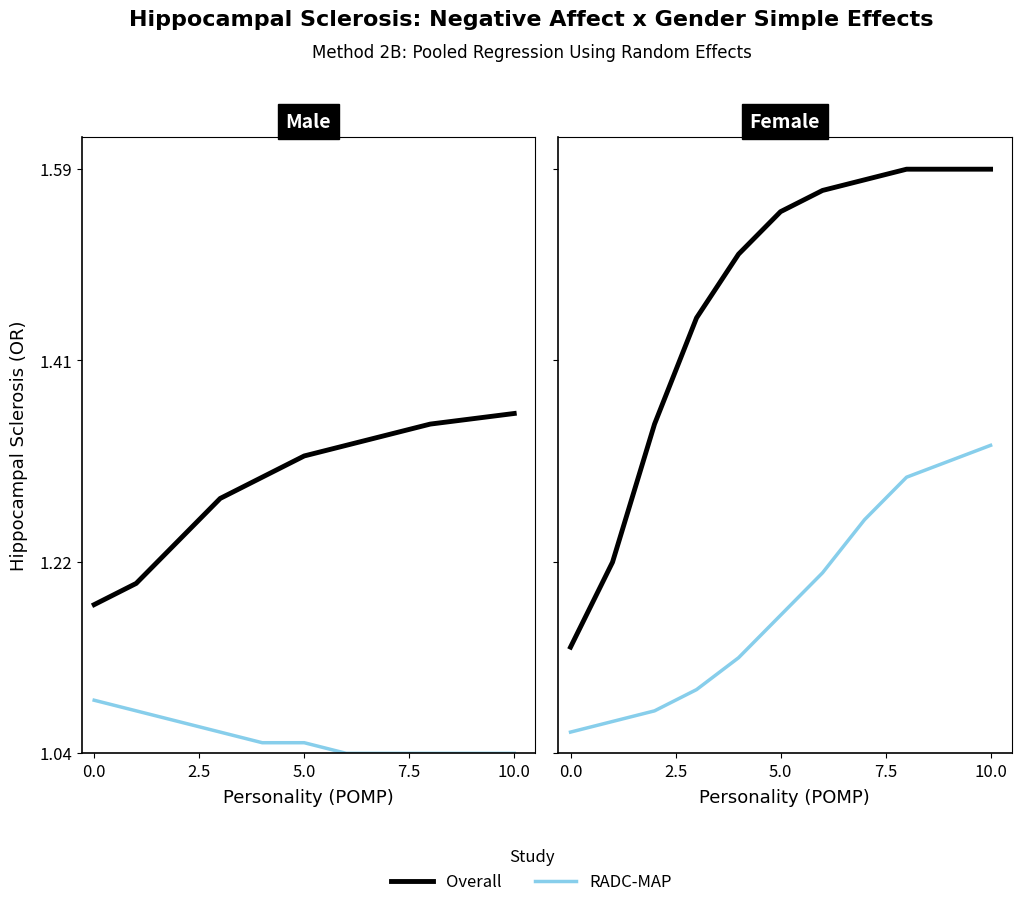

Count the number of categories in the chart.

10